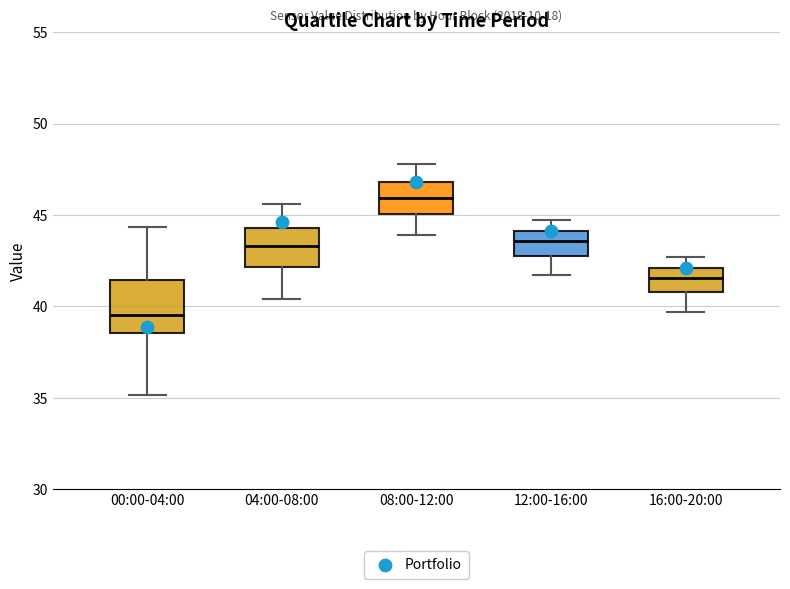

Comparing the boxes themselves (not the whiskers), which one is the tallest?

00:00-04:00